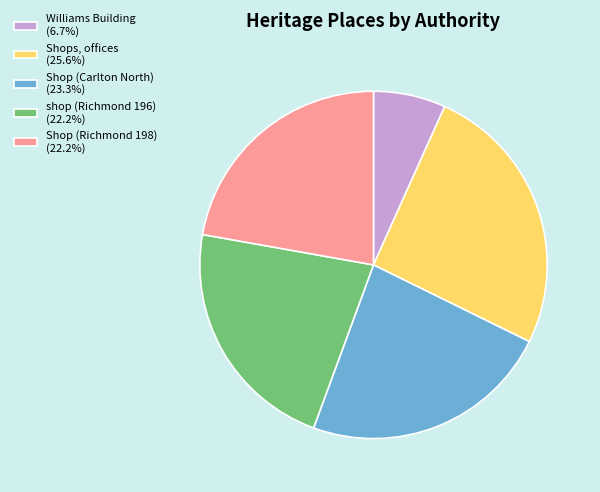

Count the number of slices in the pie.

5